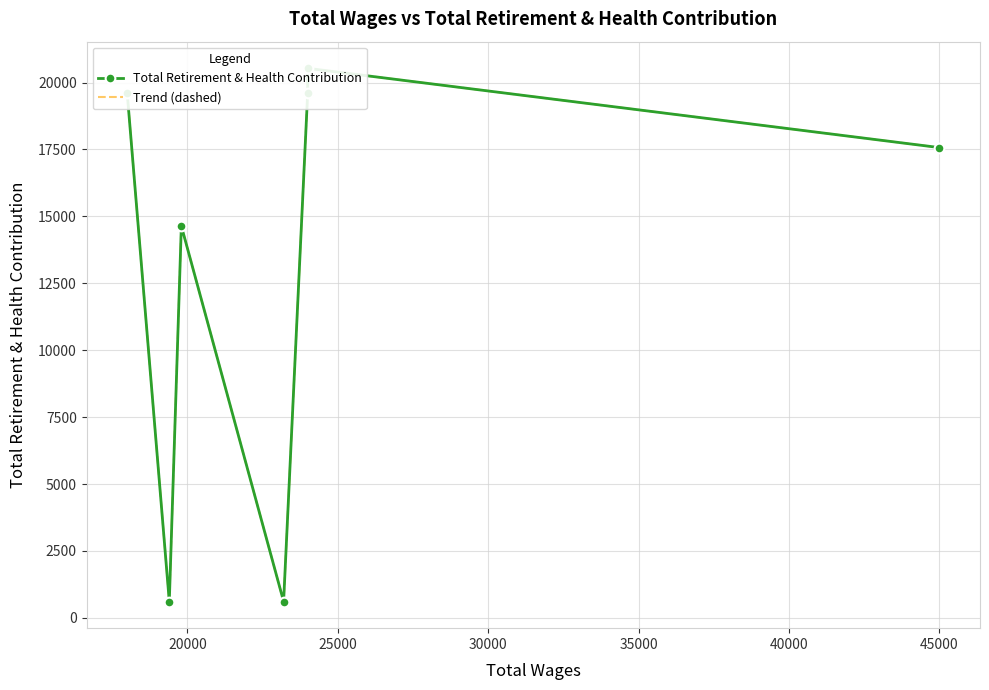

At which category does Trend (dashed) reach its first local peak?

25000